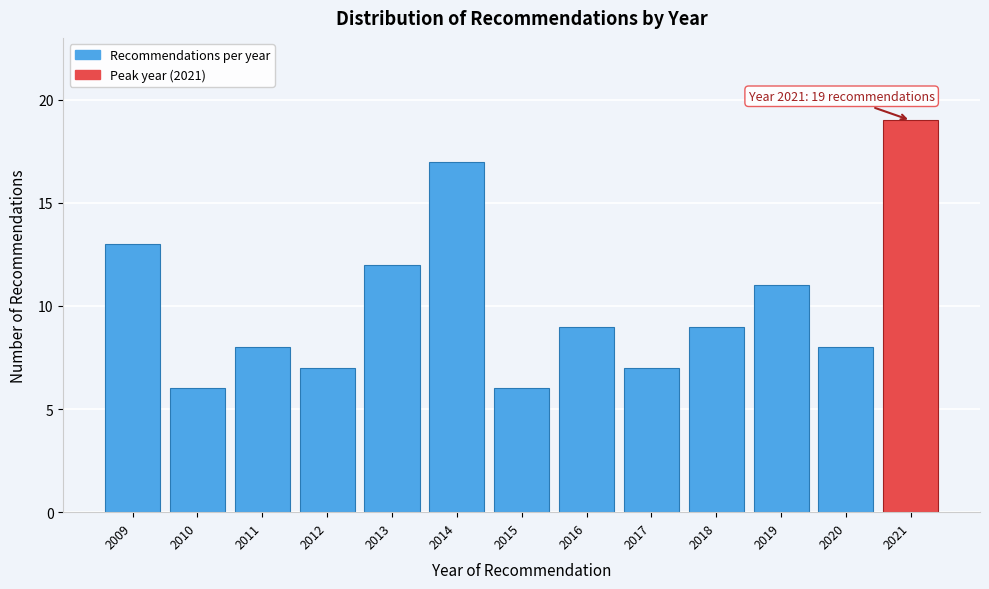

Reading left to right, transcribe all the data shown in this chart.

2009=13	2010=6	2011=8	2012=7	2013=12	2014=17	2015=6	2016=9	2017=7	2018=9	2019=11	2020=8	2021=19